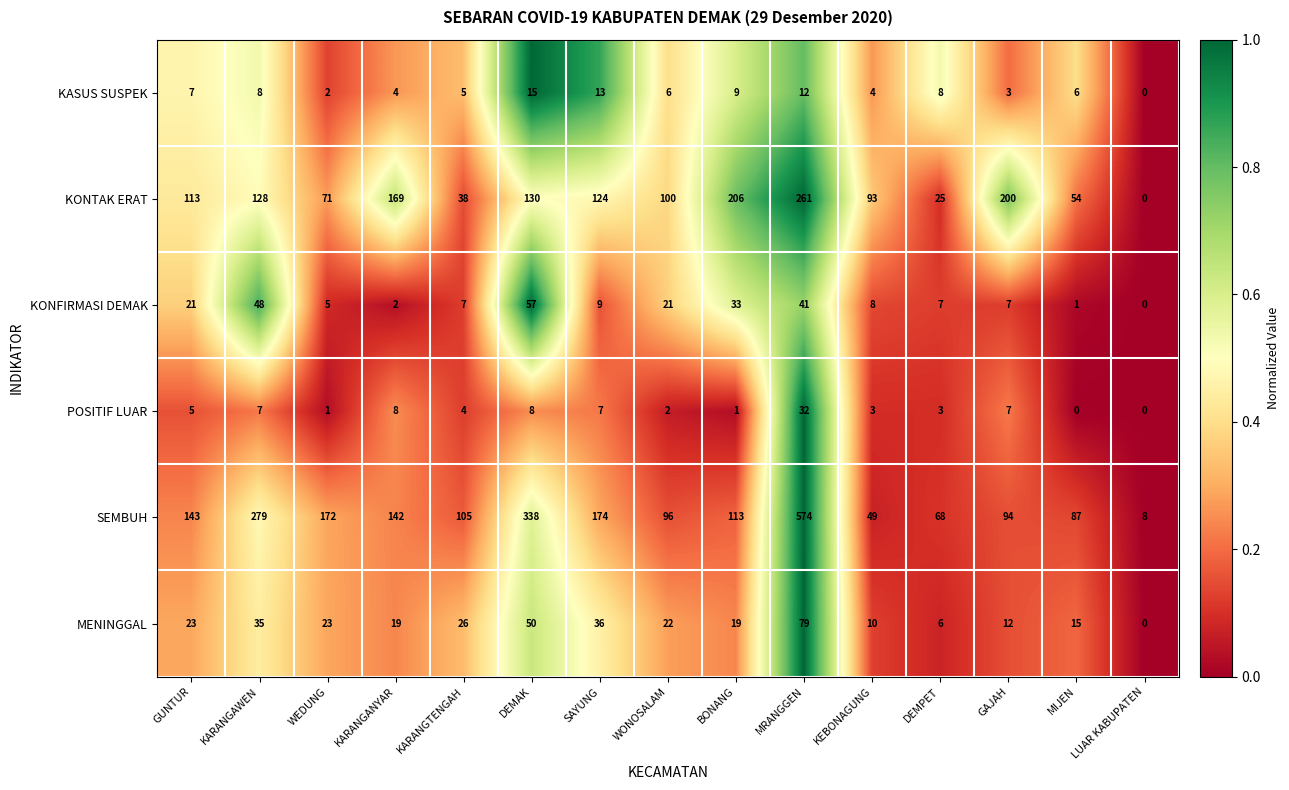

The MENINGGAL series shows 15 at KARANGTENGAH. True or false?

False